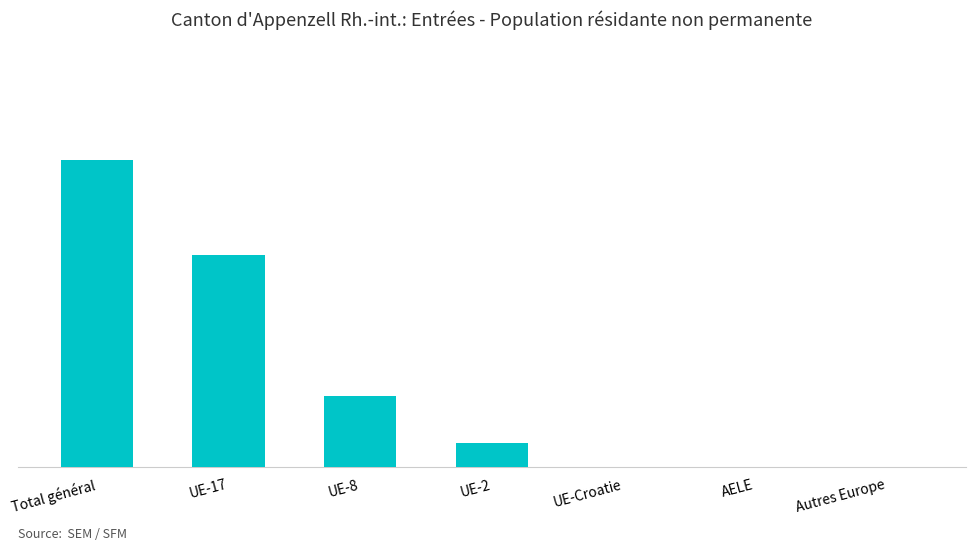

The value at AELE is -7. True or false?

False